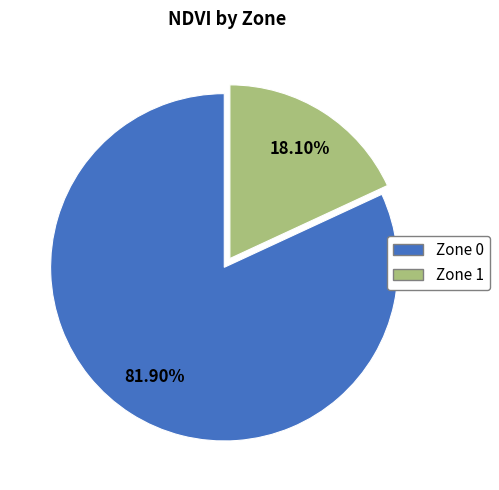

What is the largest slice in the pie chart?

Zone 0